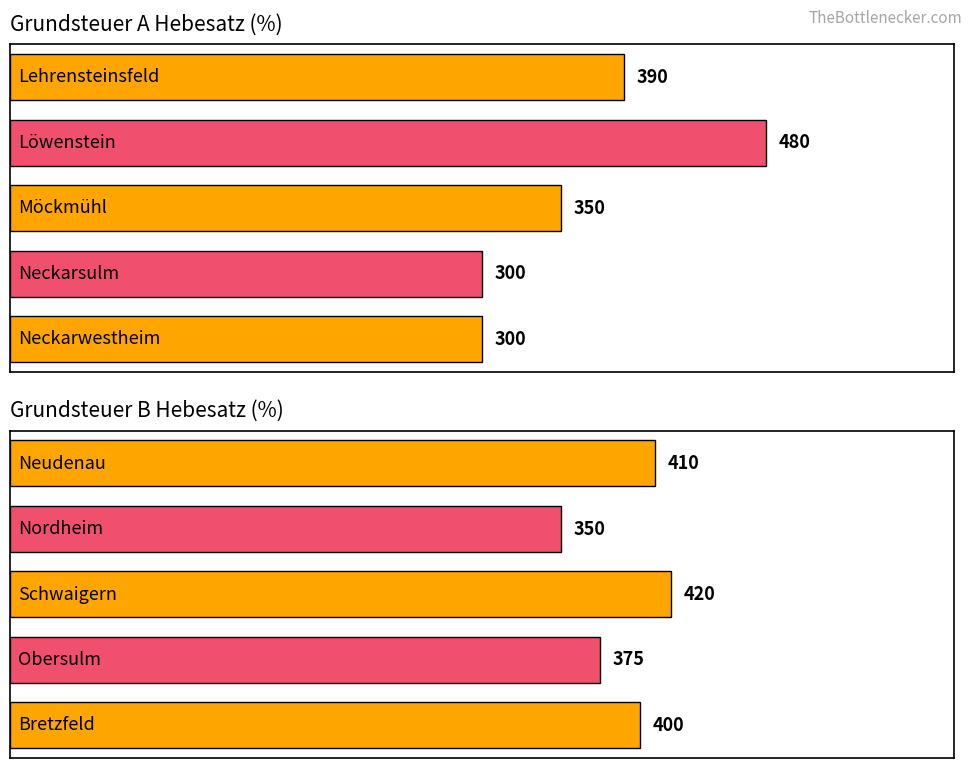

Is the value of Grundsteuer B at Obersulm greater than the value of Grundsteuer A at Lehrensteinsfeld?

No